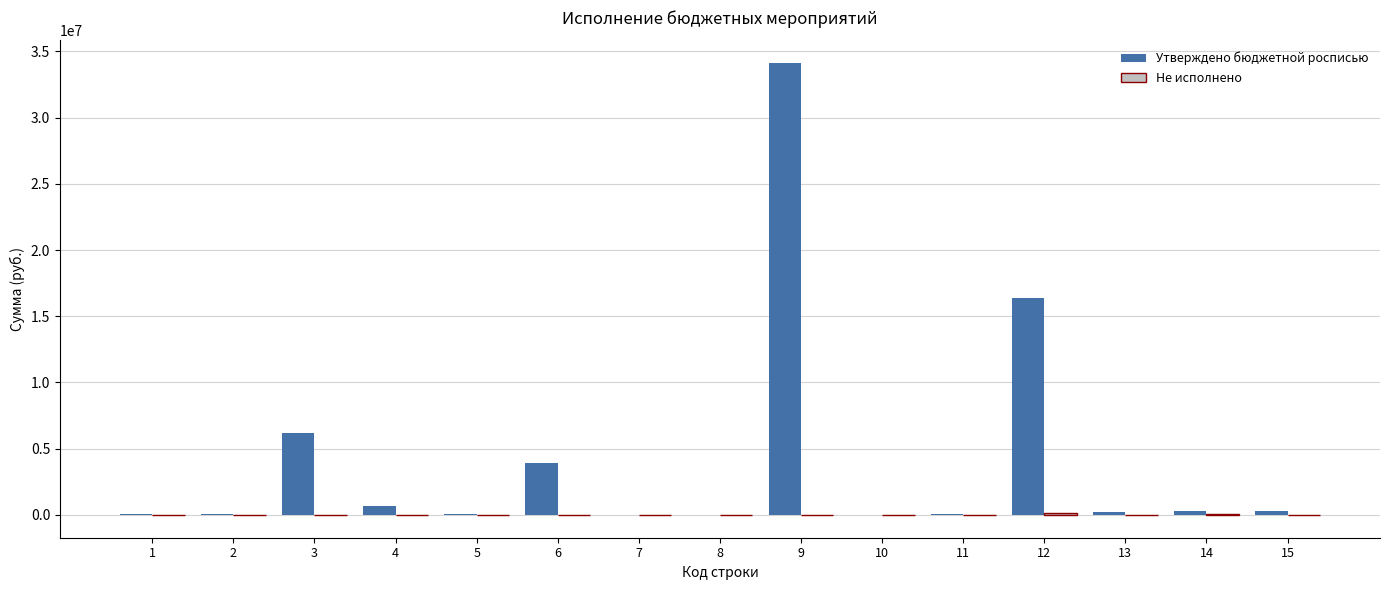

What is the greatest value displayed?

34129727.2